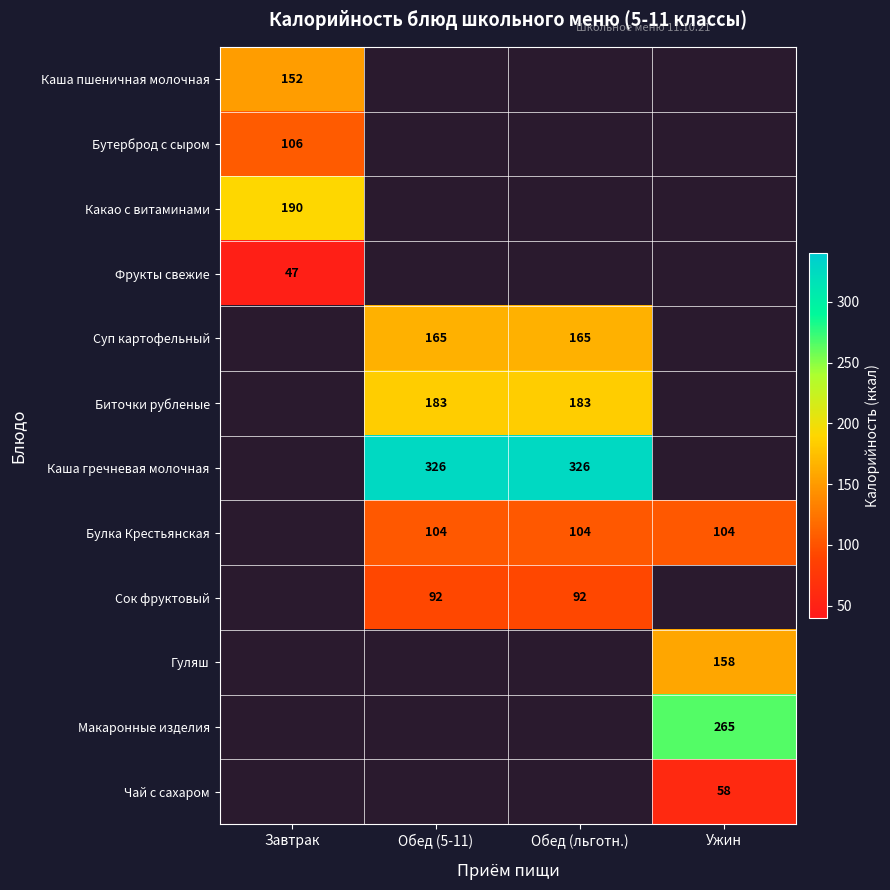

Is the value of Булка Крестьянская at Ужин greater than the value of Биточки рубленые at Обед (льготн.)?

No